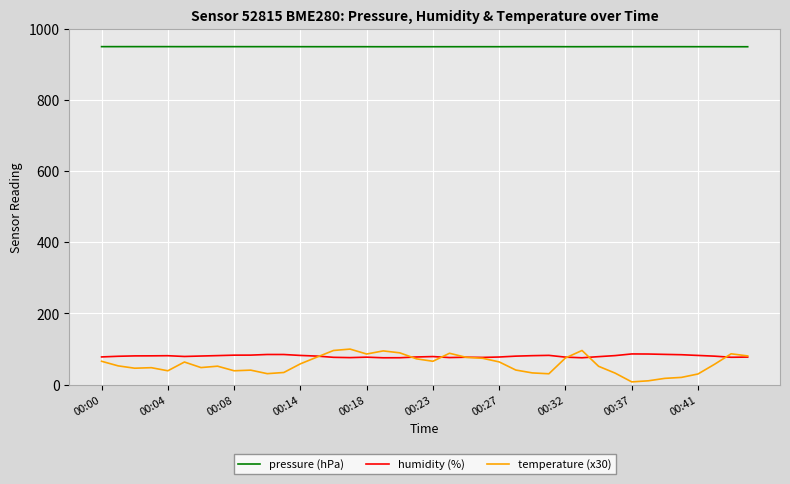

Does the chart have visible grid lines?

Yes